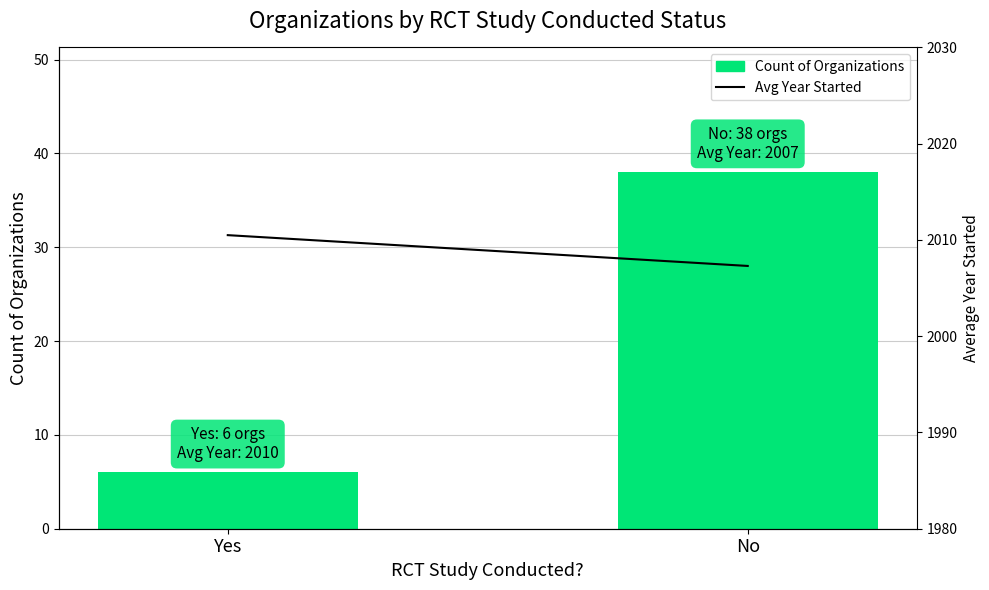

Rank the series at Yes from highest to lowest value.

Avg Year Started, Count of Organizations